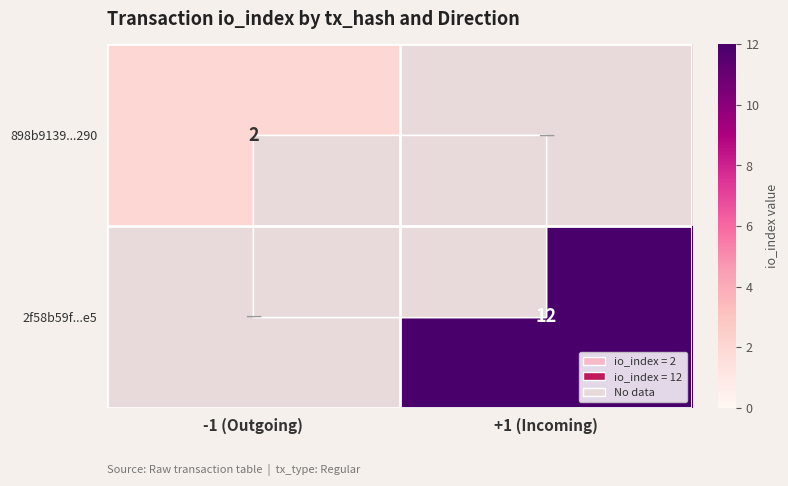

True or false: 898b9139...290 has a value of 2 at -1 (Outgoing).

True